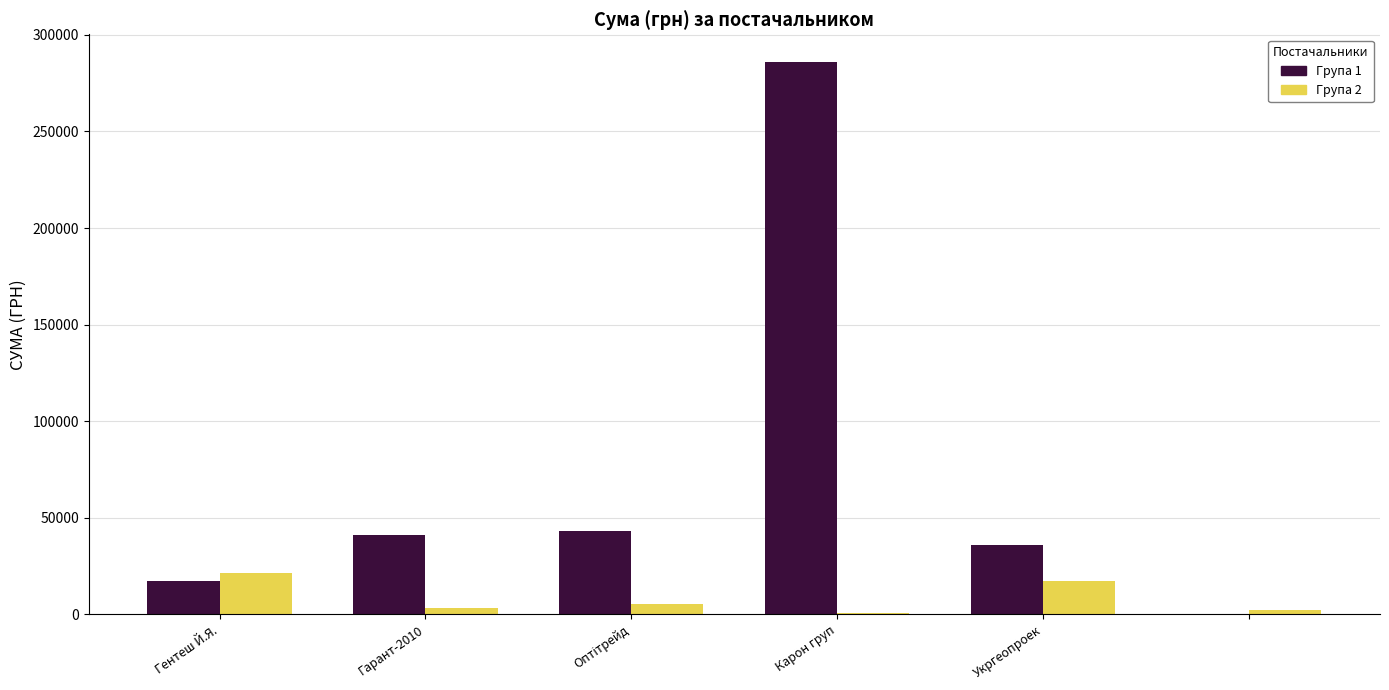

What is the greatest value displayed?

286013.9